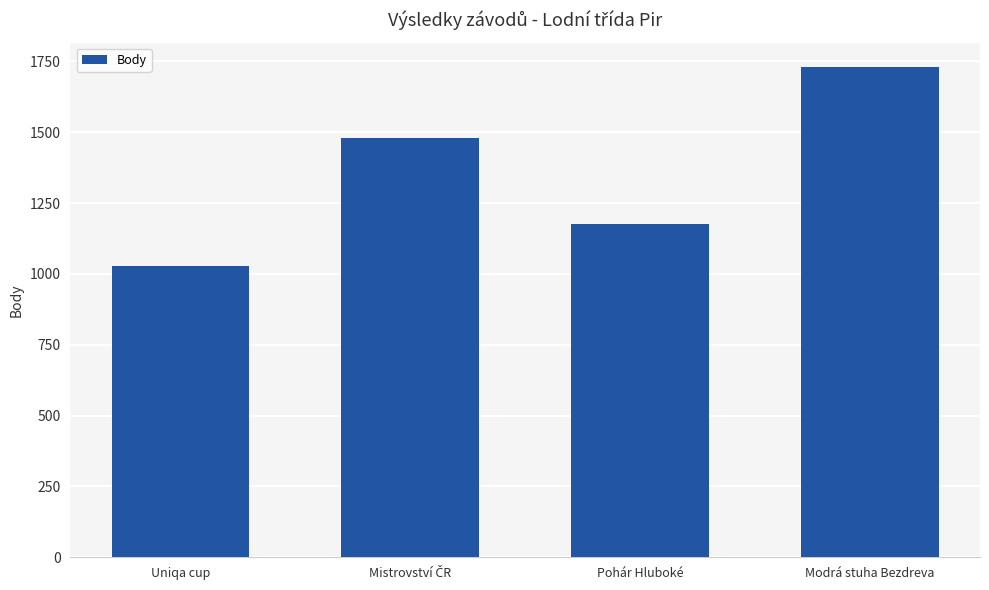

Which category has the highest value across all series?

Modrá stuha Bezdreva